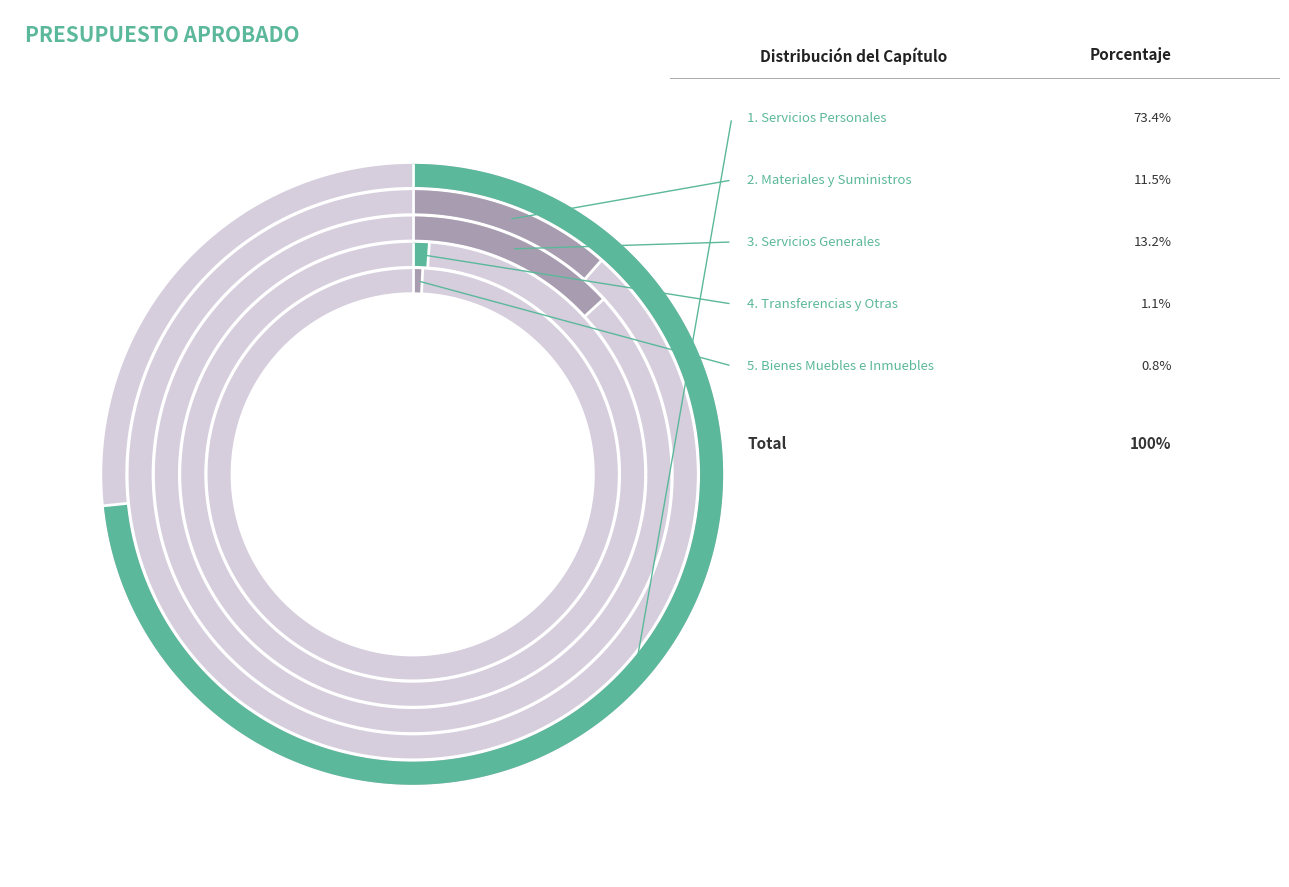

To the nearest percent, what is the average slice percentage?

20%